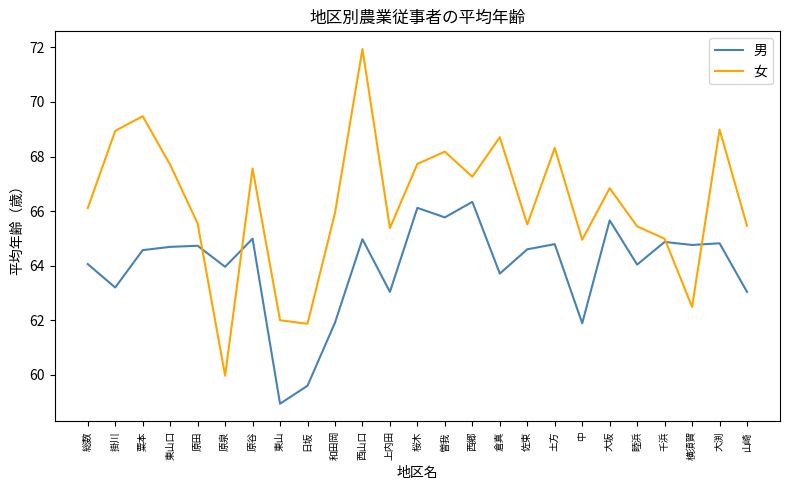

Is it true that 女 equals 114.1 at 上内田?

False